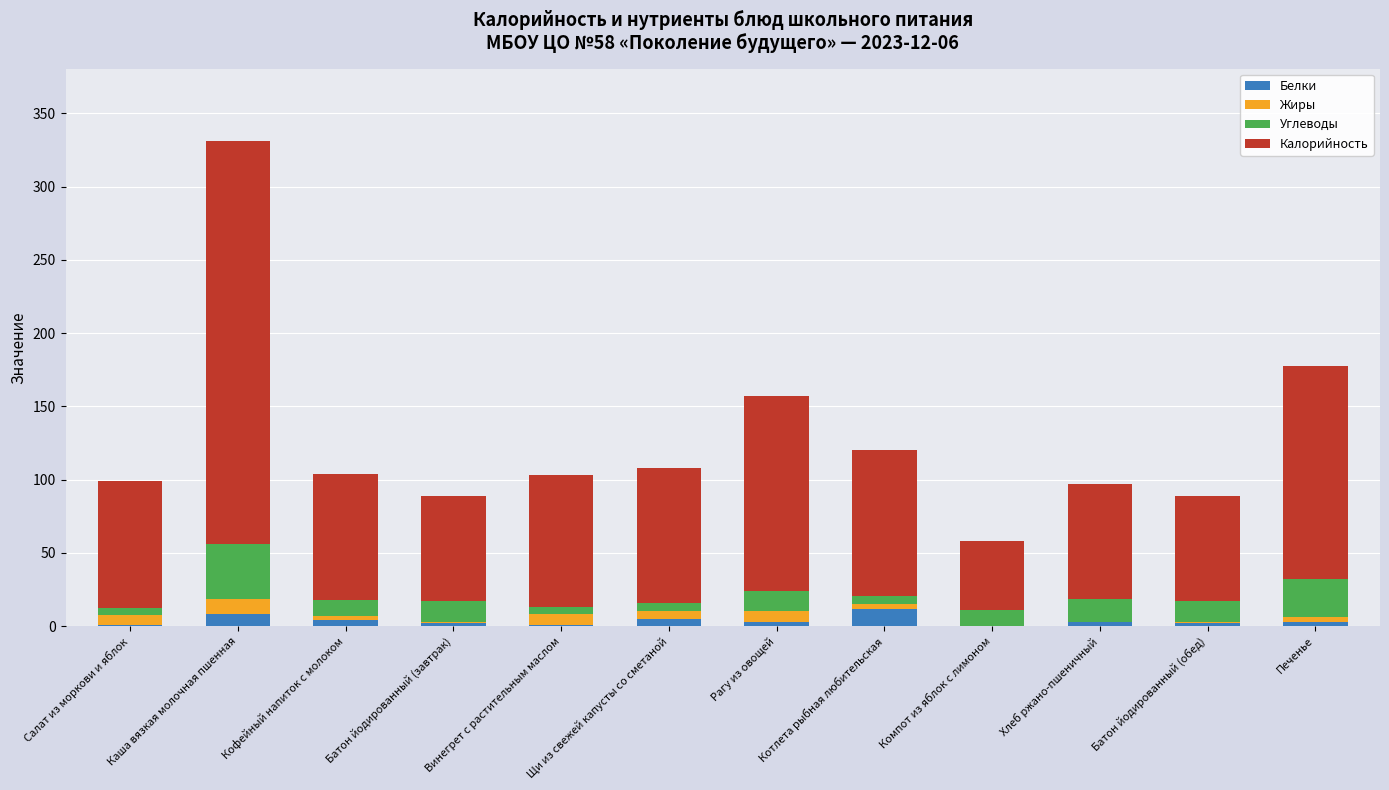

What is the maximum value for Белки?

11.6